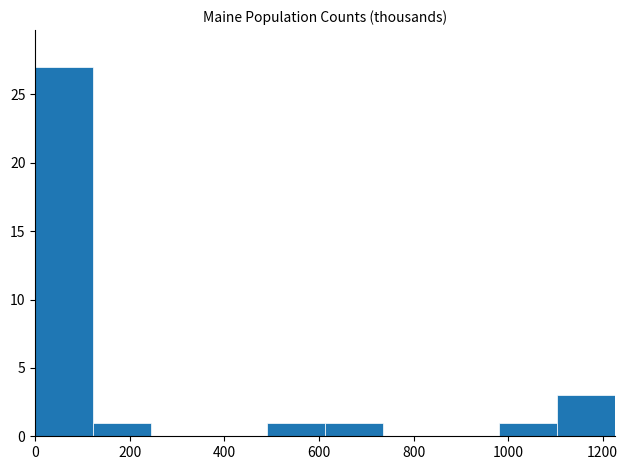

How tall is the bar that spans 1100 to 1220 on the x-axis? Neither the bar edges nor the heights are printed on the chart, so give them approximately, as read against the axes.

3